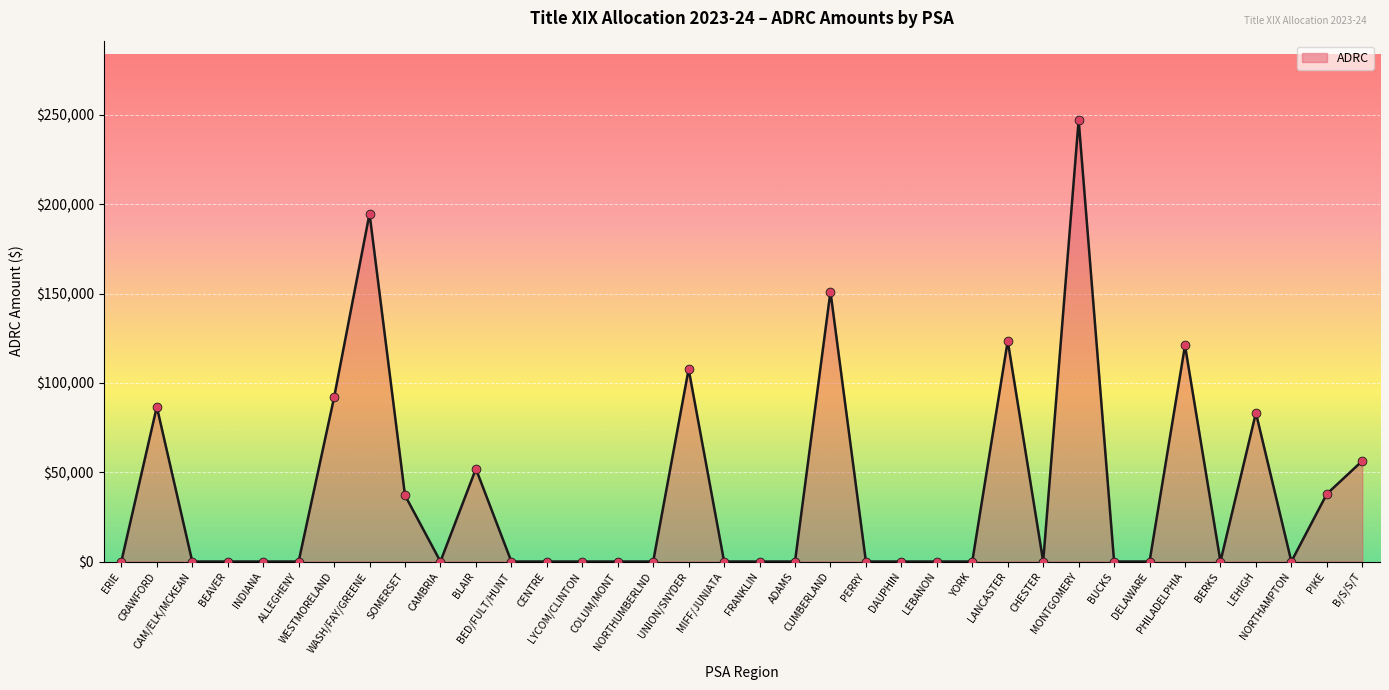

What is the change in value from FRANKLIN to PIKE?

+37820